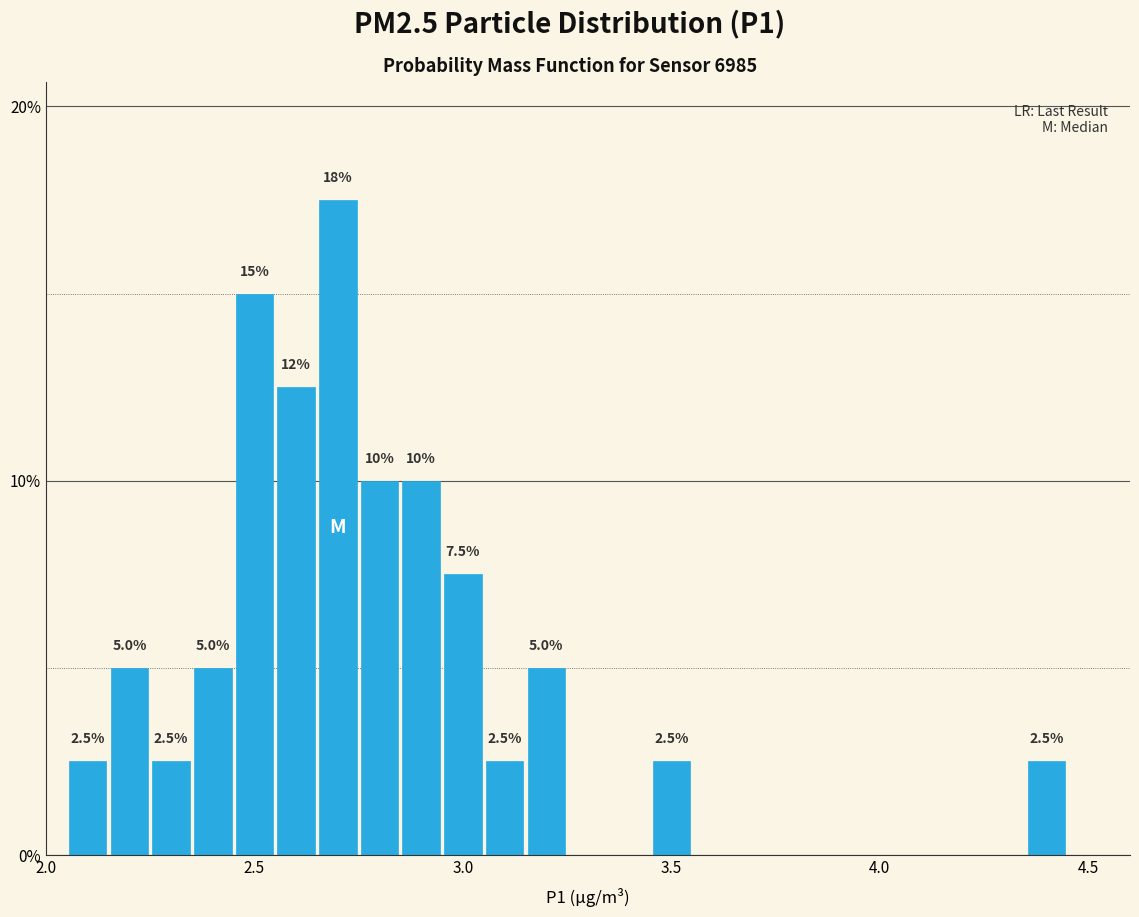

Read against the x-axis, roughly where is the centre of the tallest bar?

2.70